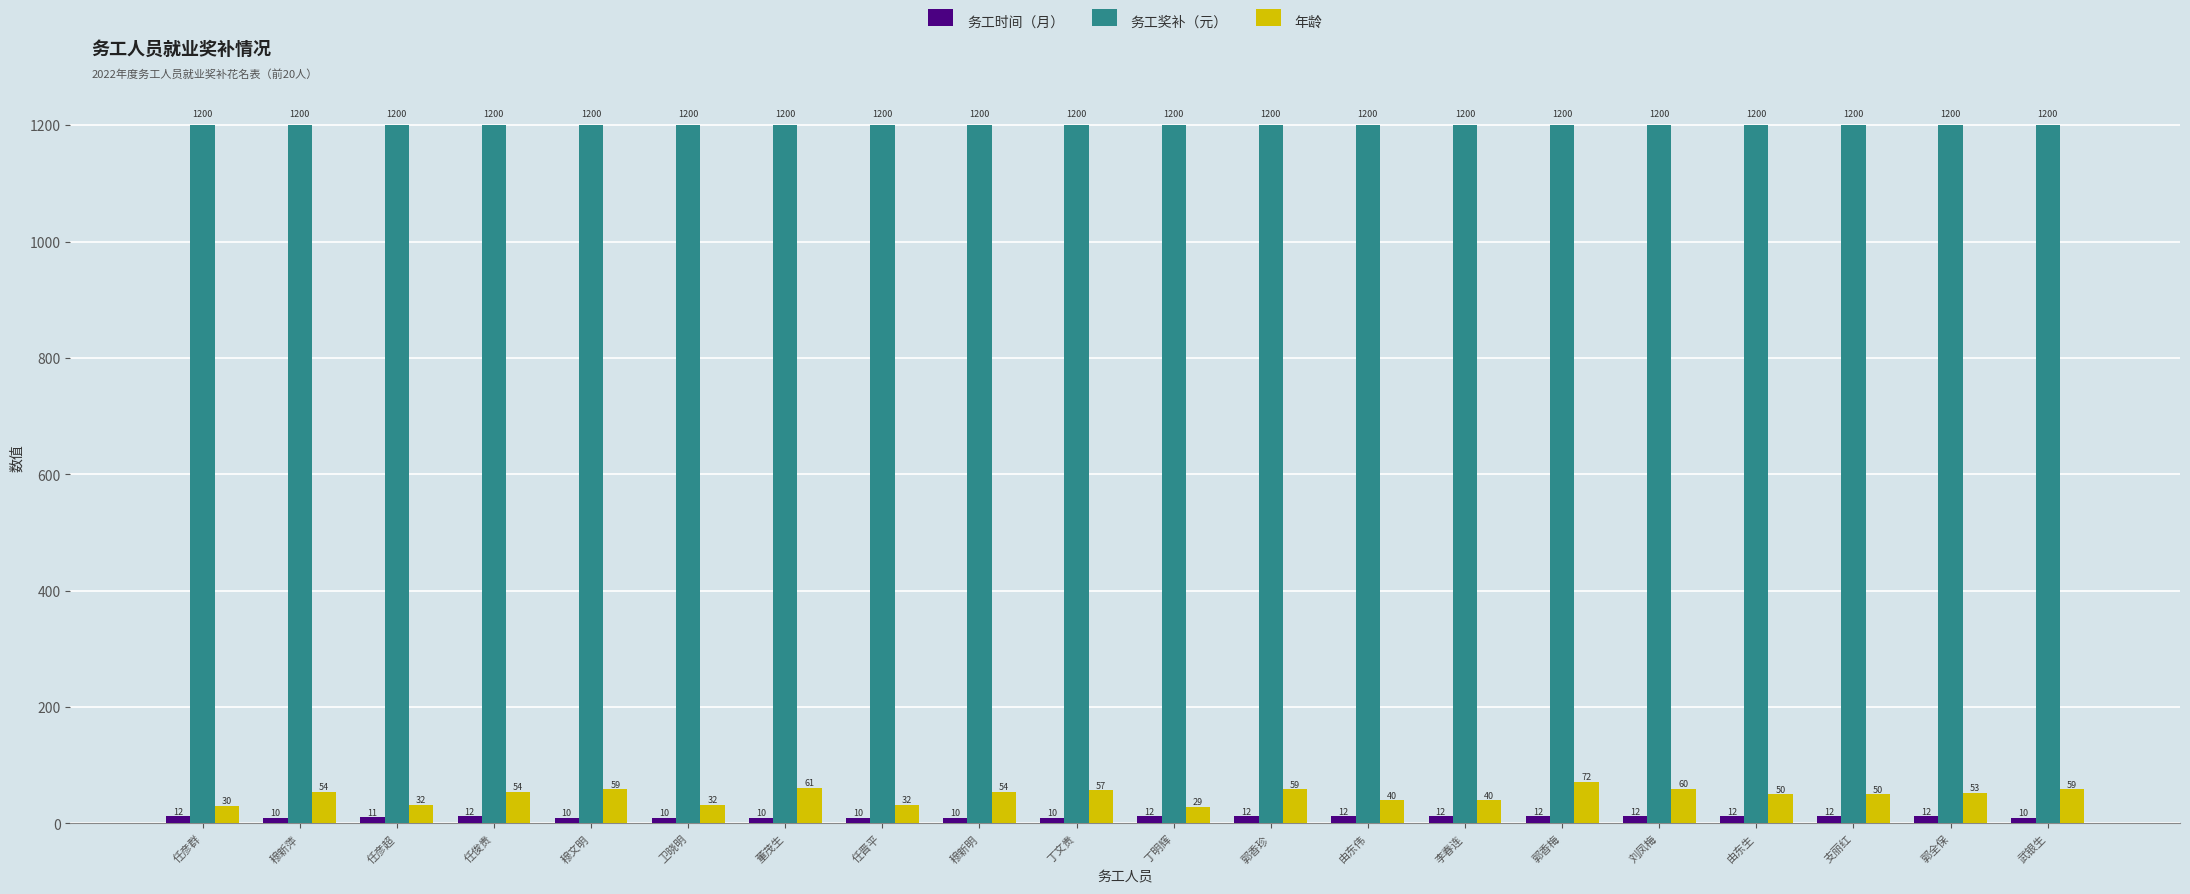

What is the highest value of the 年龄 series?

72